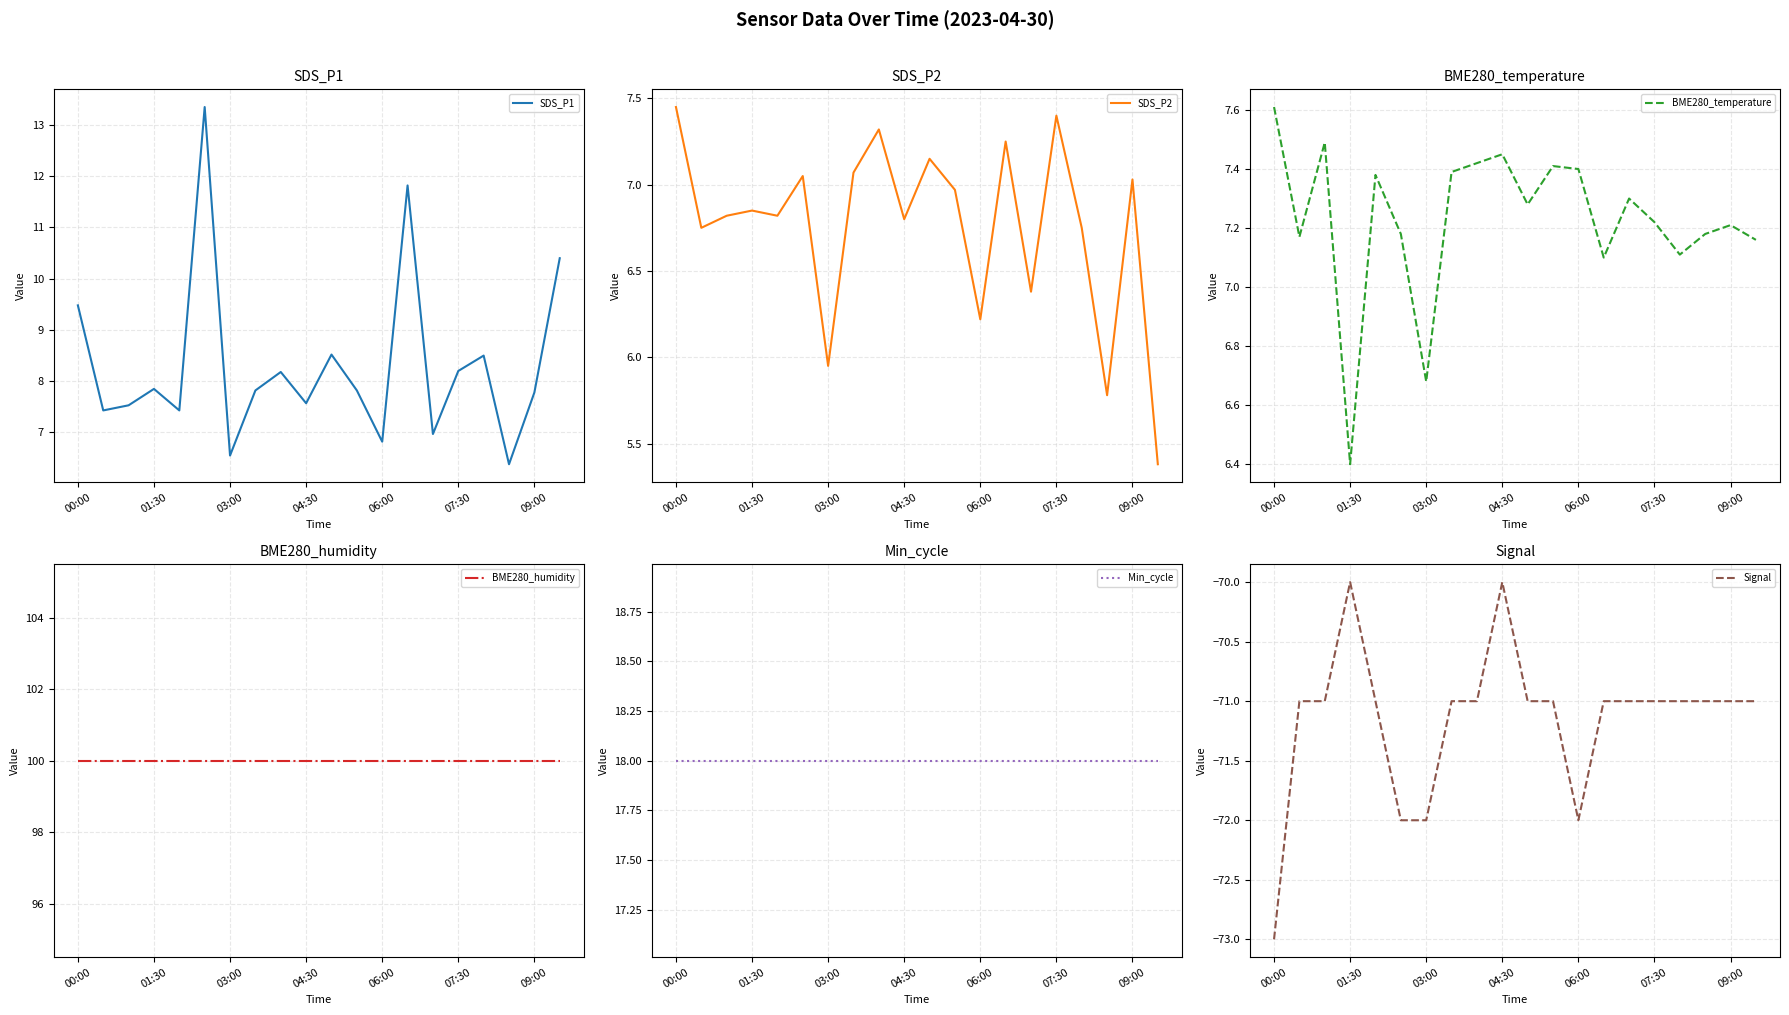

At which label does SDS_P2 first exceed 6?

00:00